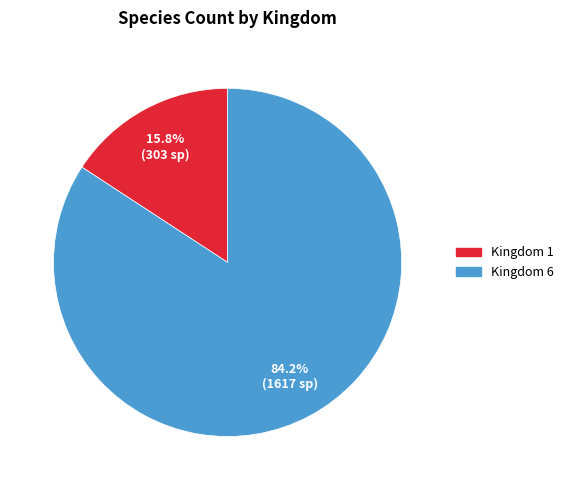

Is there any slice that represents more than half of the pie?

Yes